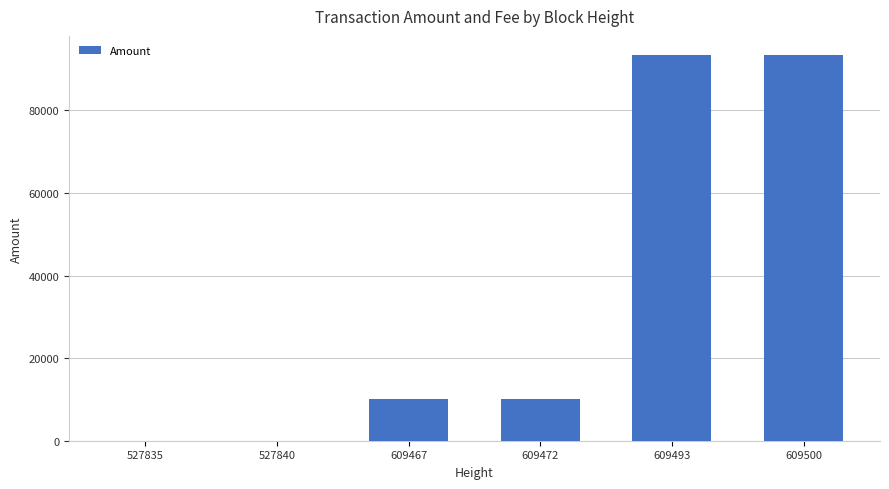

What is the maximum value shown in the chart?

93374.0